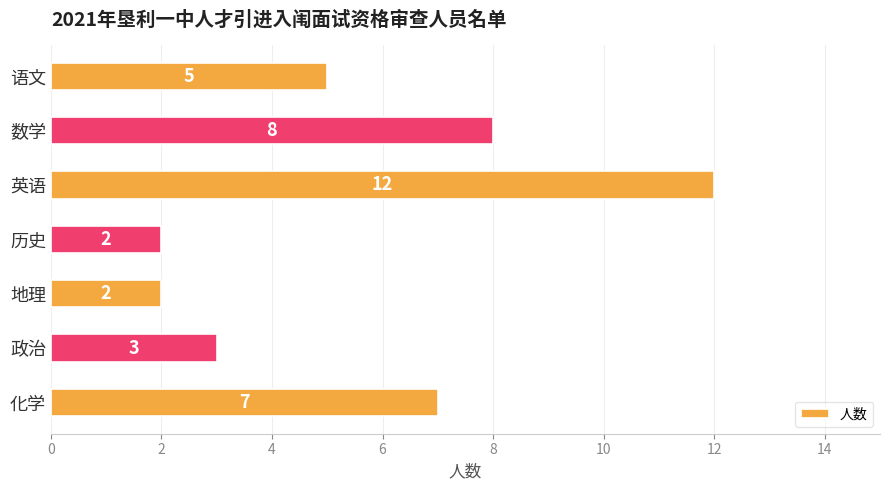

Approximately how many times larger is the value at 政治 compared to 数学?

0.4